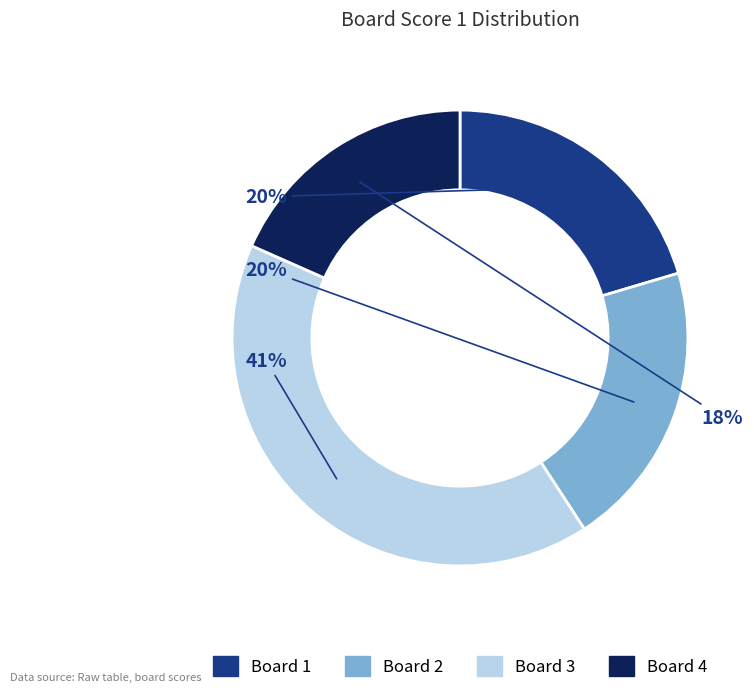

What is the largest slice in the pie chart?

Board 3